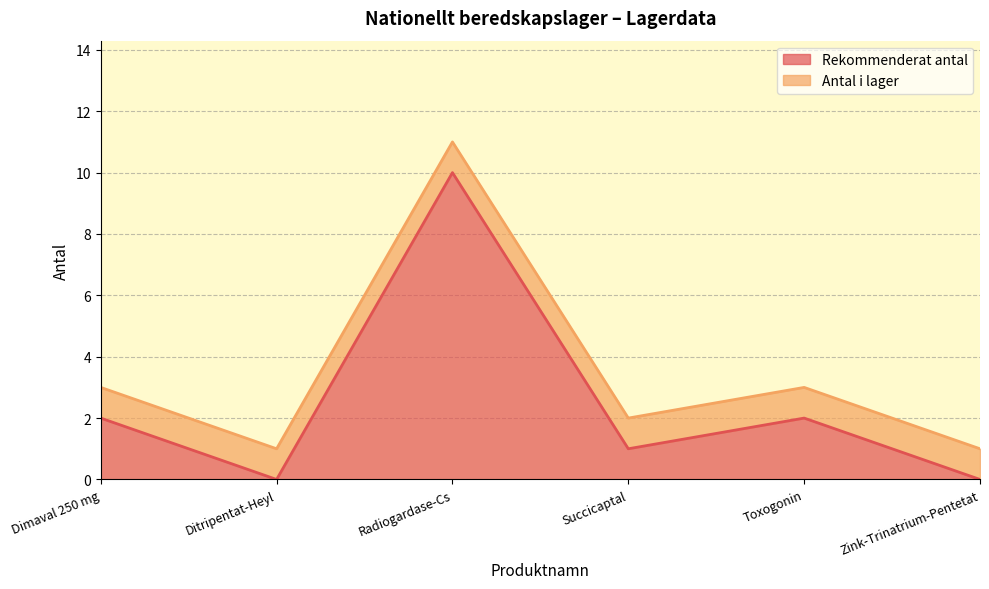

How many values are between 0 and 2?

5